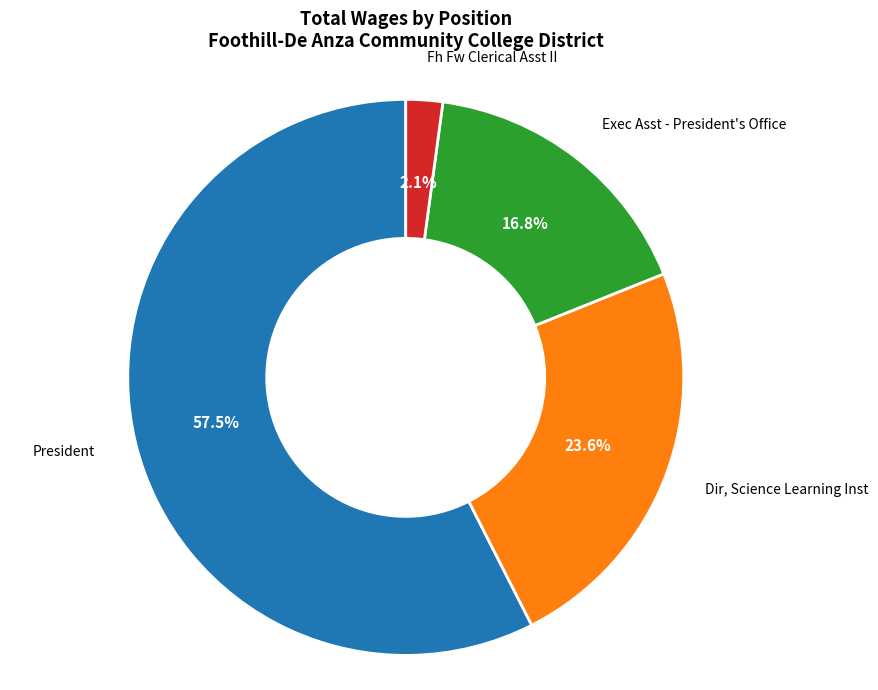

Is there a majority slice in this chart?

Yes